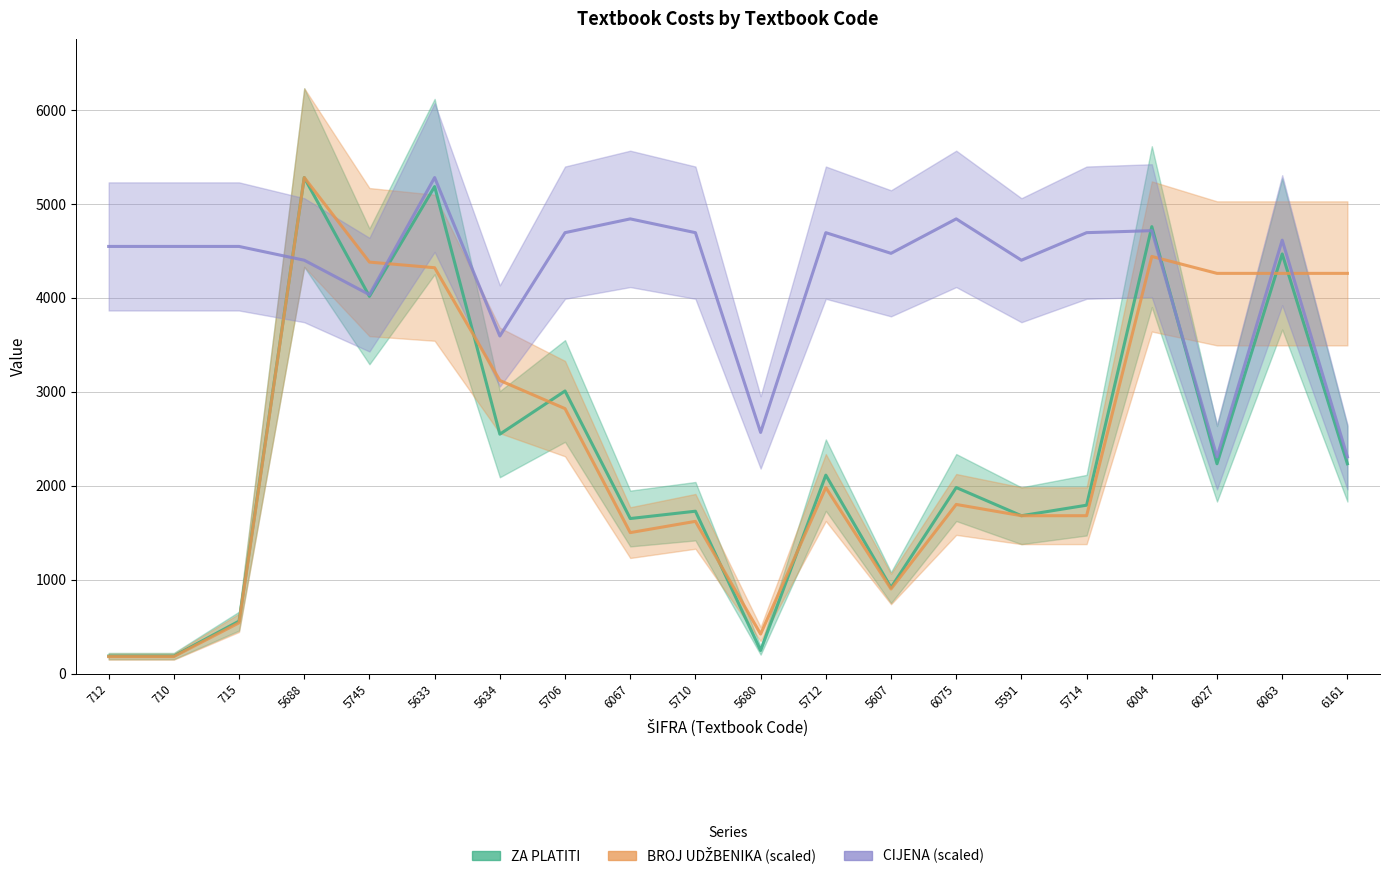

What are all the series names shown in the legend?

ZA PLATITI, BROJ UDŽBENIKA (scaled), CIJENA (scaled)